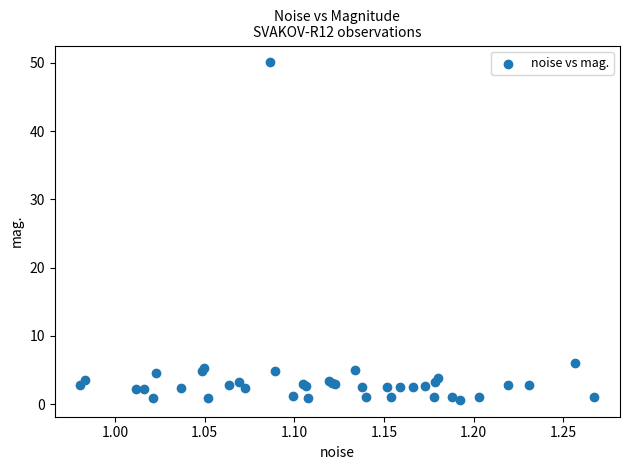

What Y value in the scatter plot is closest to 25?

6.1